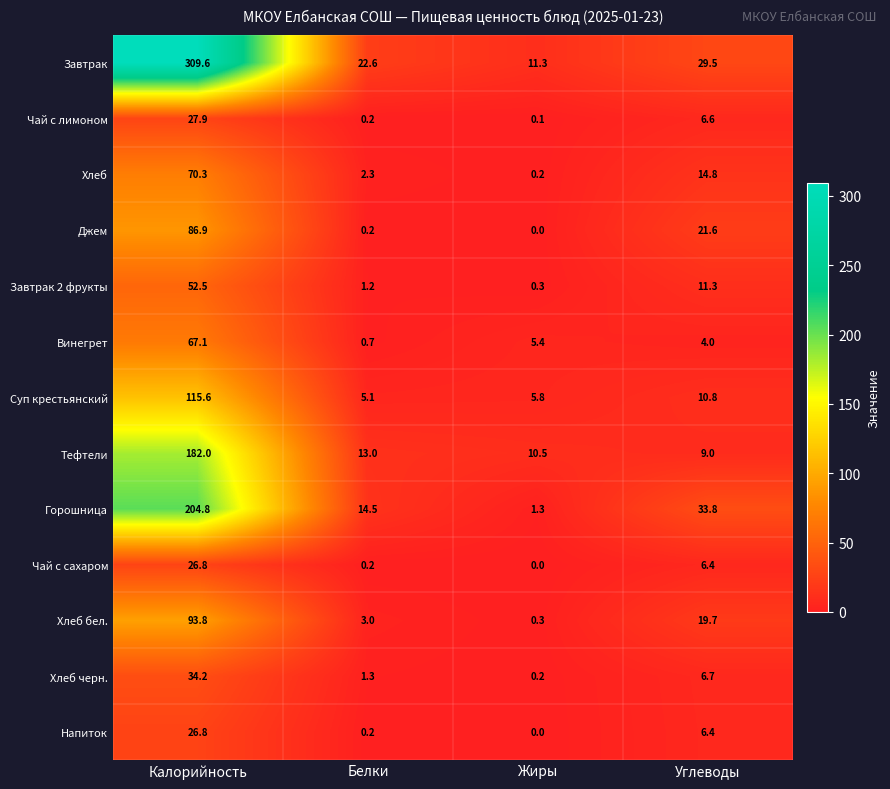

The Напиток series shows 26.8 at Калорийность. True or false?

True